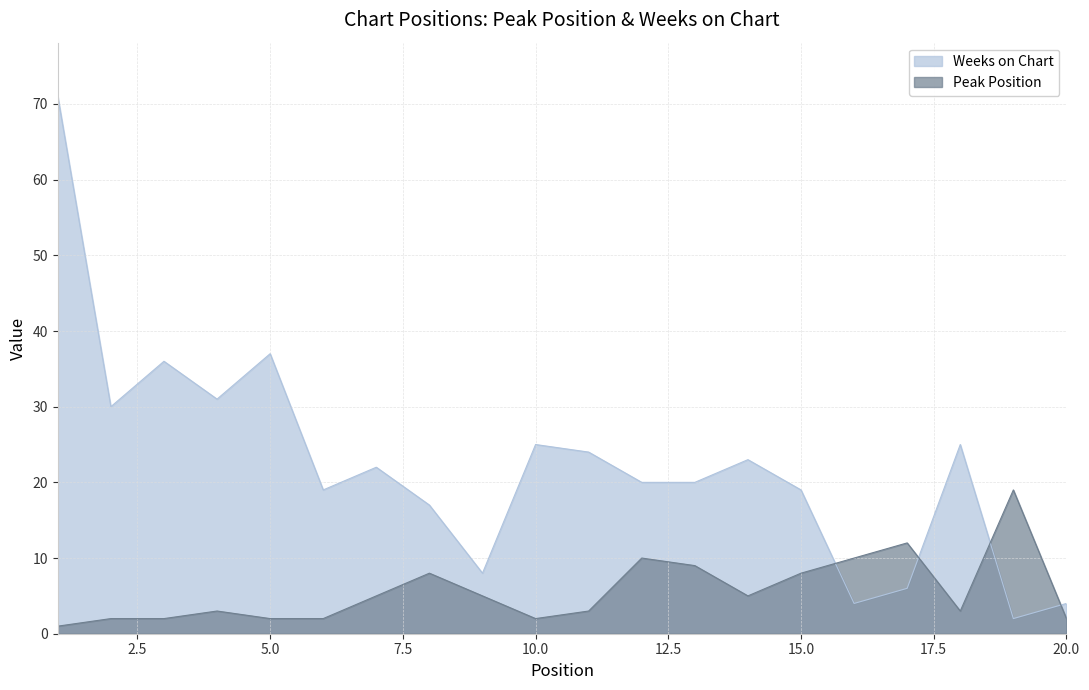

True or false: Peak Position and Weeks on Chart intersect in this chart.

True